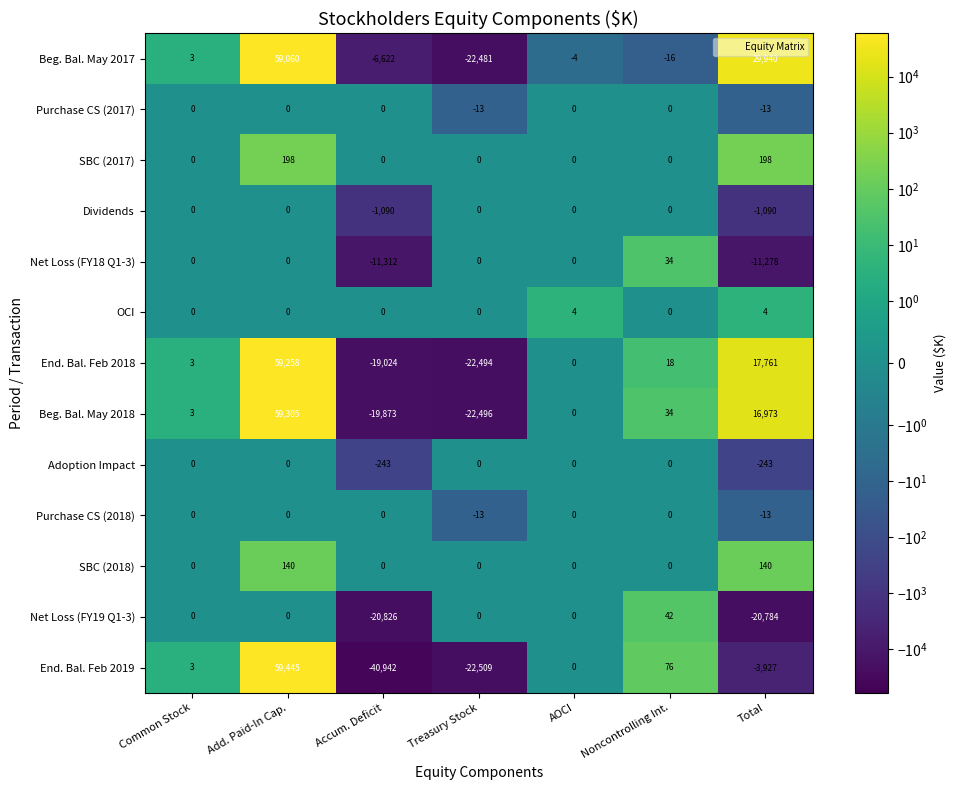

The value of Purchase CS (2017) at Noncontrolling Int. is 0. True or false?

True